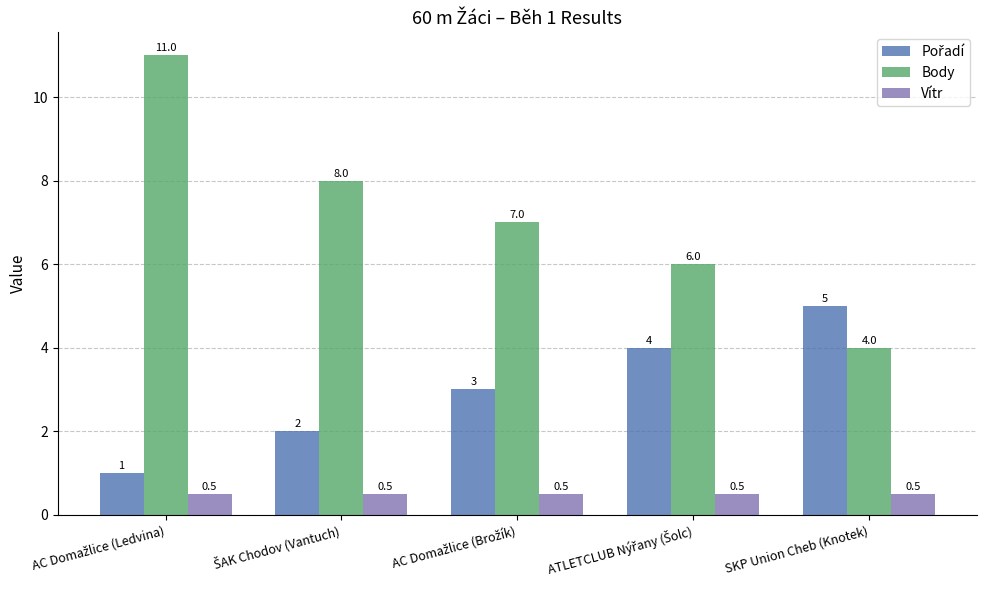

What is the difference between the maximum and second lowest values in the Body series?

5.0